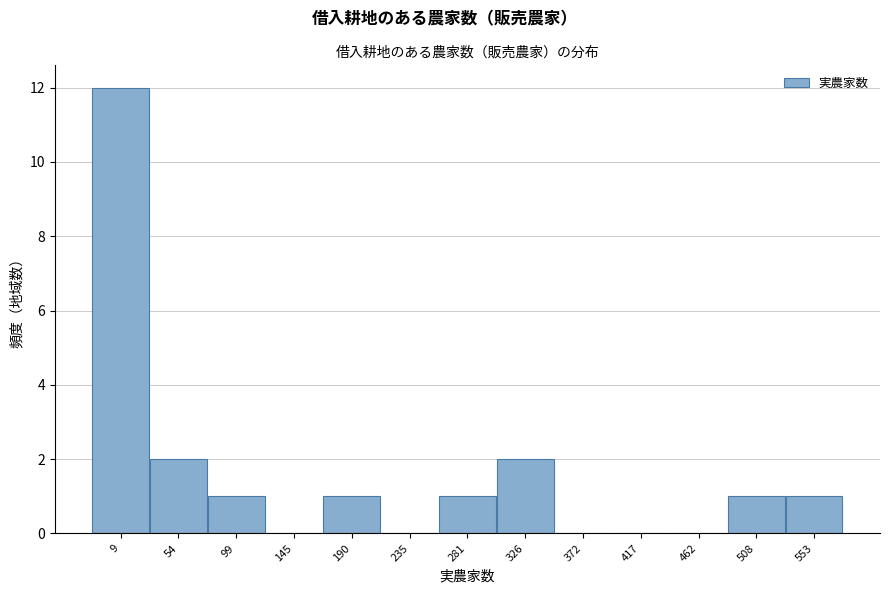

Reading left to right, what are all the values shown in this chart?

9=12	54=2	99=1	145=0	190=1	235=0	281=1	326=2	372=0	417=0	462=0	508=1	553=1